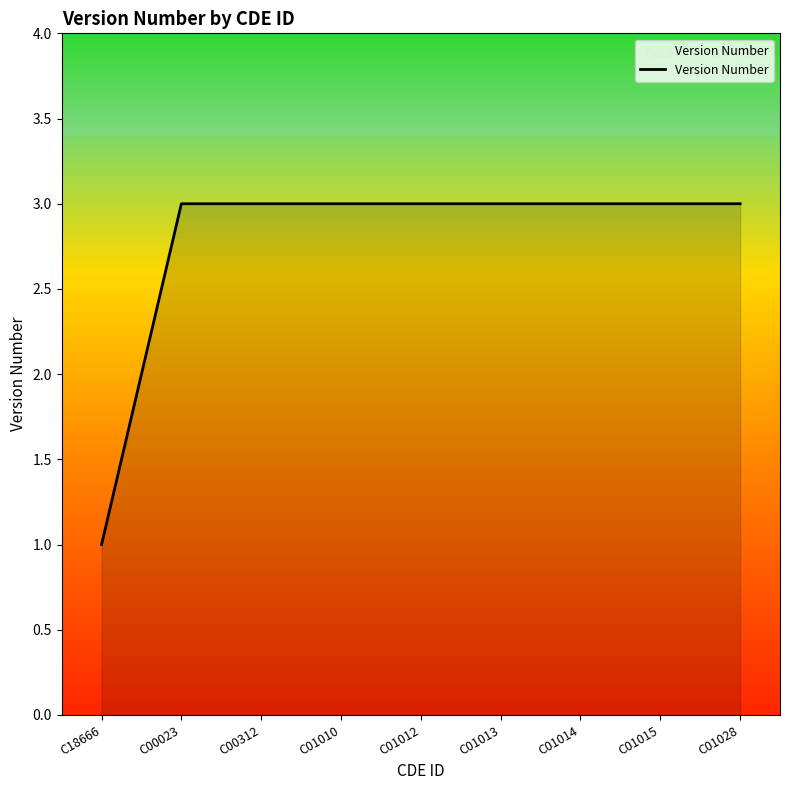

Read the value at C18666.

1